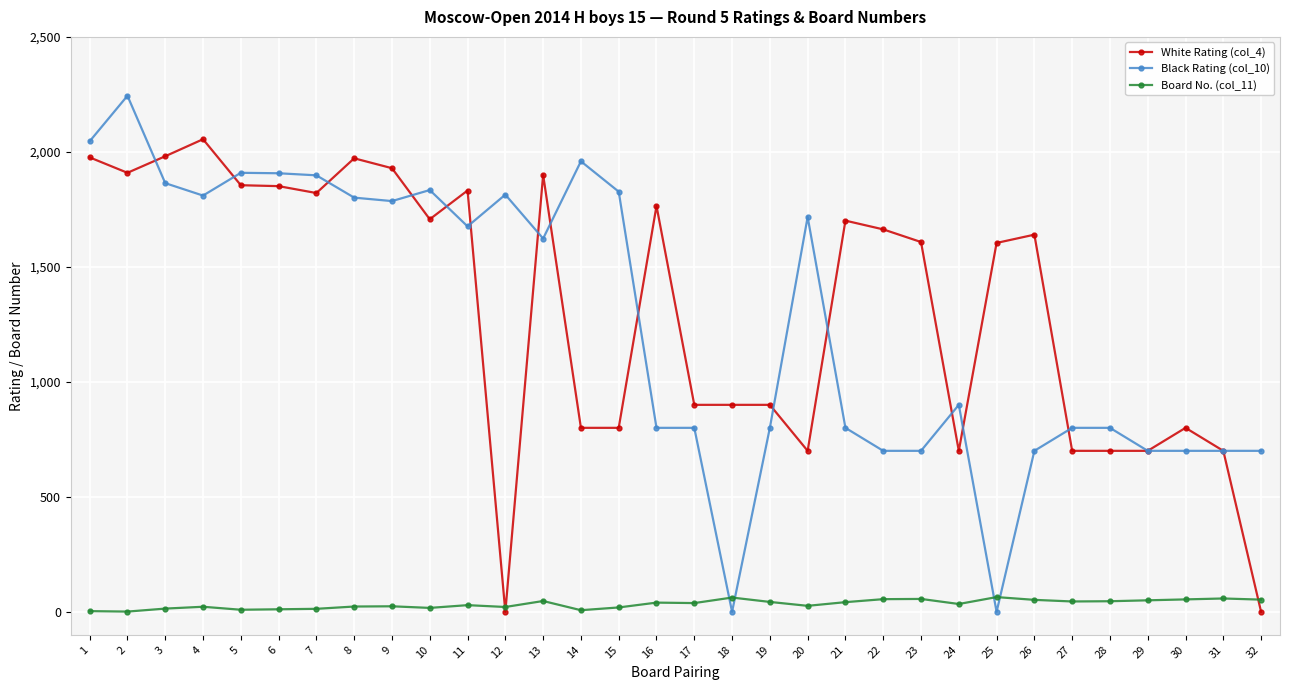

What is the sum of the Board No. (col_11) values at 2 and 25?

65